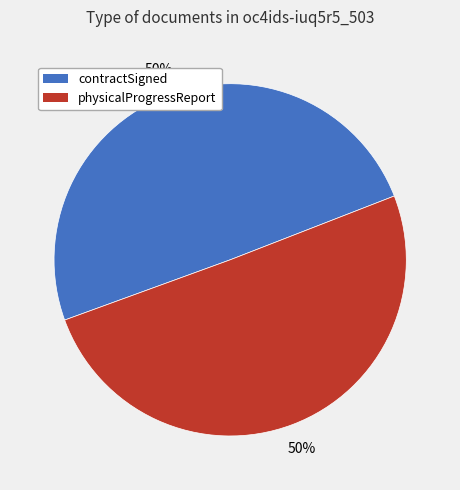

Is the sum of contractSigned and physicalProgressReport greater than half?

Yes